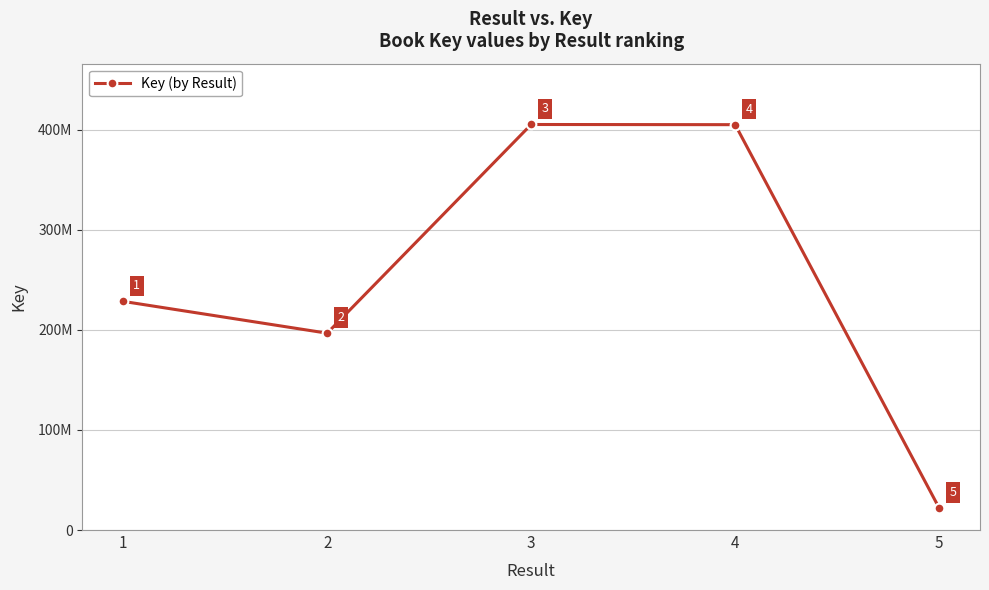

List the labels in order of value, smallest first.

5, 2, 1, 4, 3